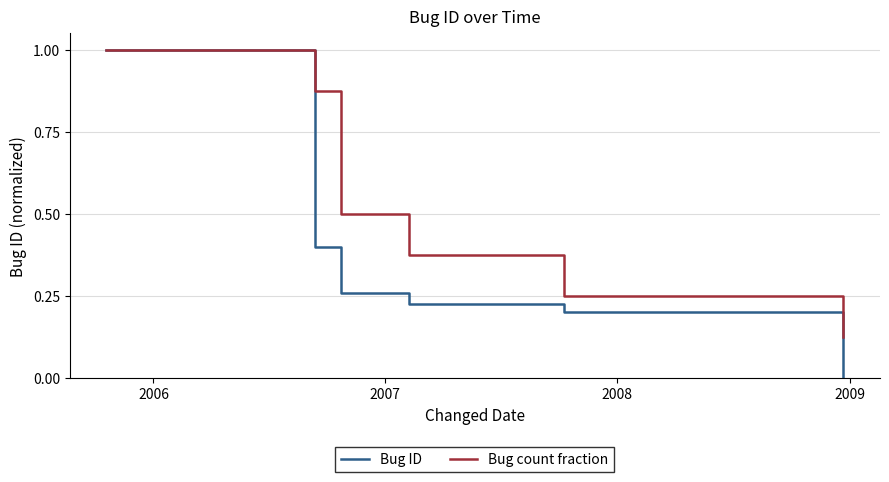

The value of Bug ID at 2006 is 0.7. True or false?

False